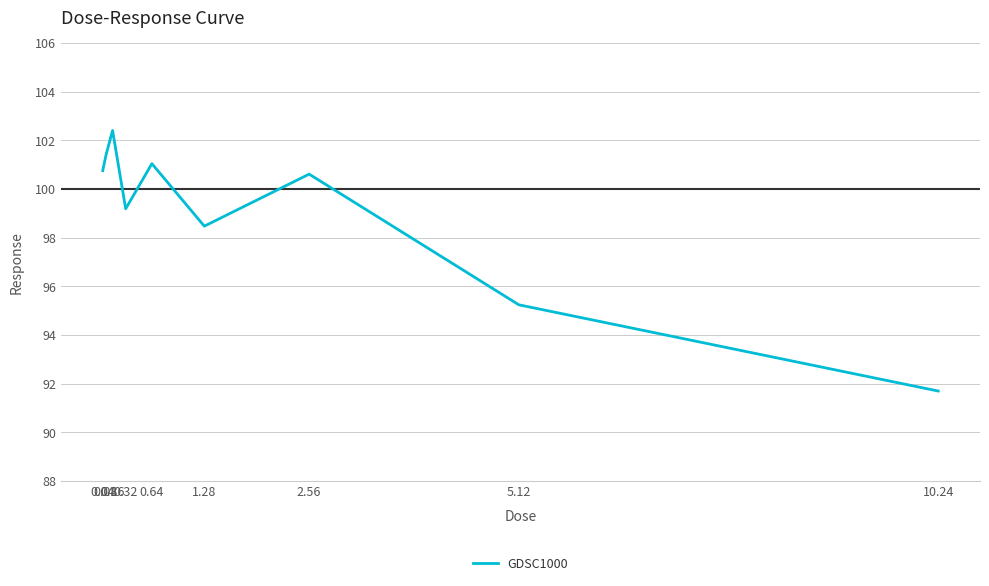

Which has a higher value, 5.12 or 0.08?

0.08